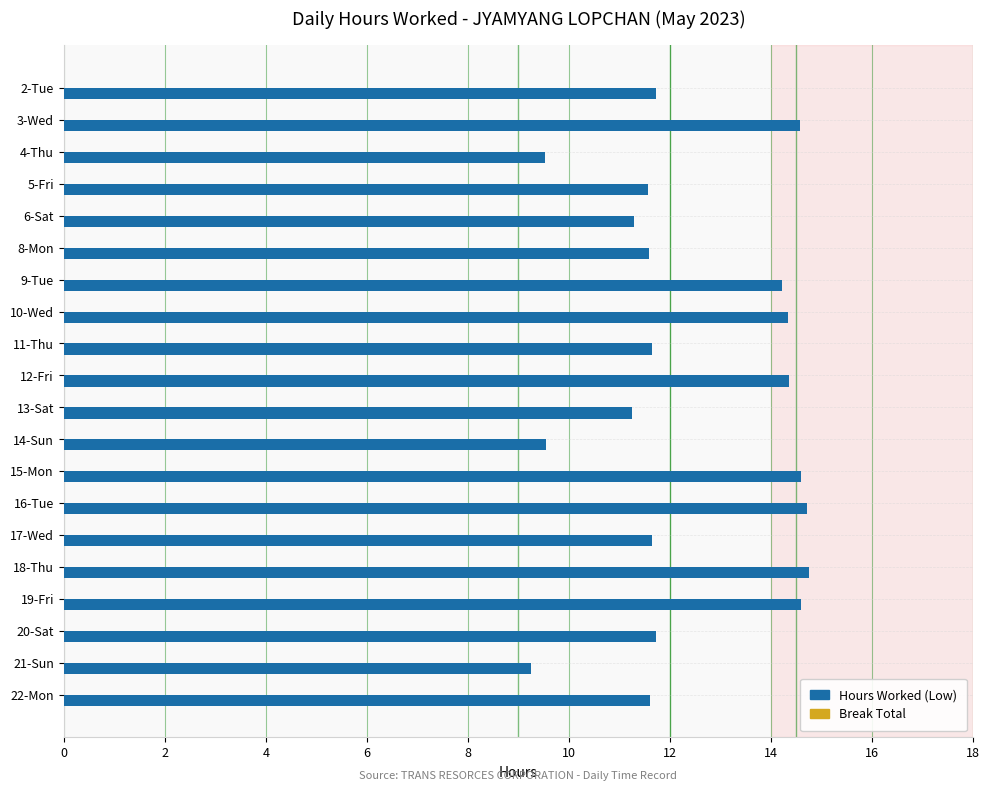

What is the sum of the values at 15-Mon and 14-Sun?

24.1